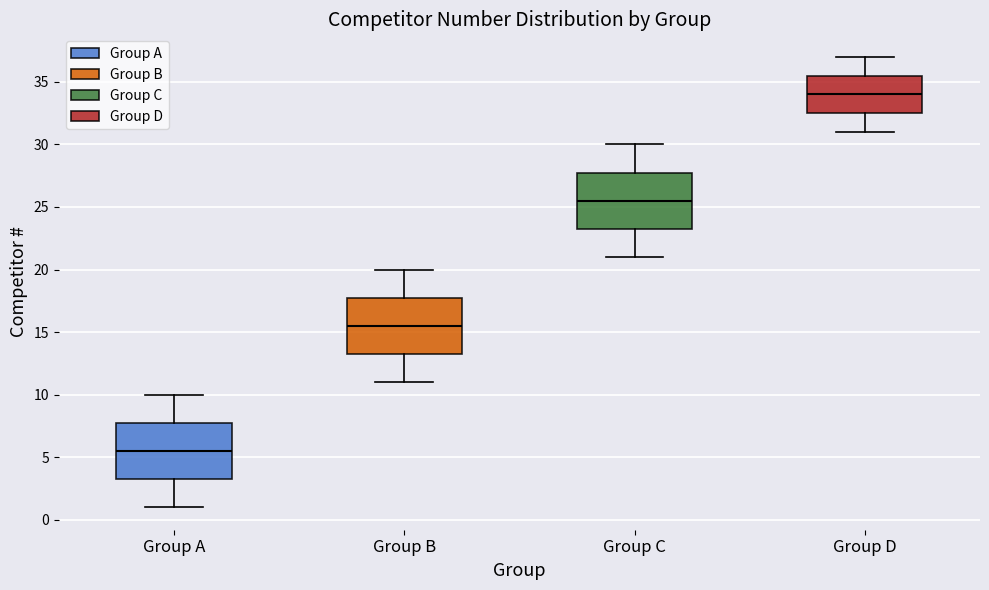

Reading left to right, read every box against the y-axis: the position of its median line, the range the box covers, and the ends of its whiskers. The values are not printed on the chart, so give them approximately, as read against the axis.

Group A: median 5.5, box 3.5 to 8.0, whiskers 1.0 to 10.0
Group B: median 15.5, box 13.5 to 18.0, whiskers 11.0 to 20.0
Group C: median 25.5, box 23.5 to 28.0, whiskers 21.0 to 30.0
Group D: median 34.0, box 32.5 to 35.5, whiskers 31.0 to 37.0